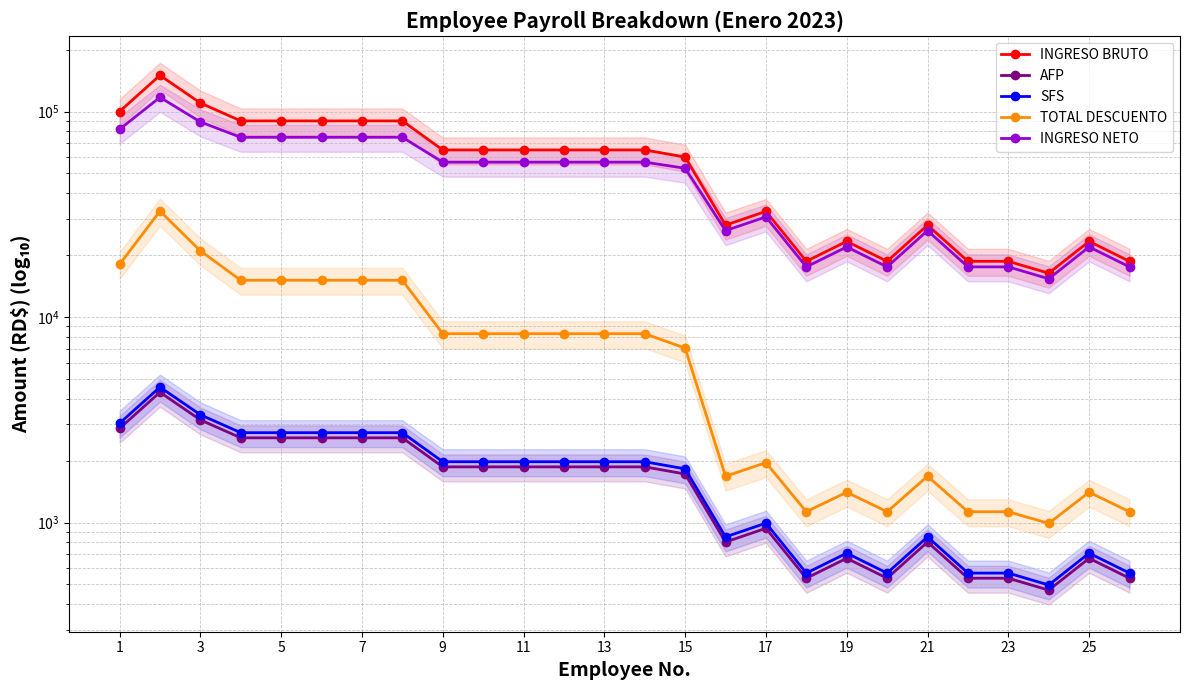

Is it true that TOTAL DESCUENTO equals 5763.2 at 13?

False